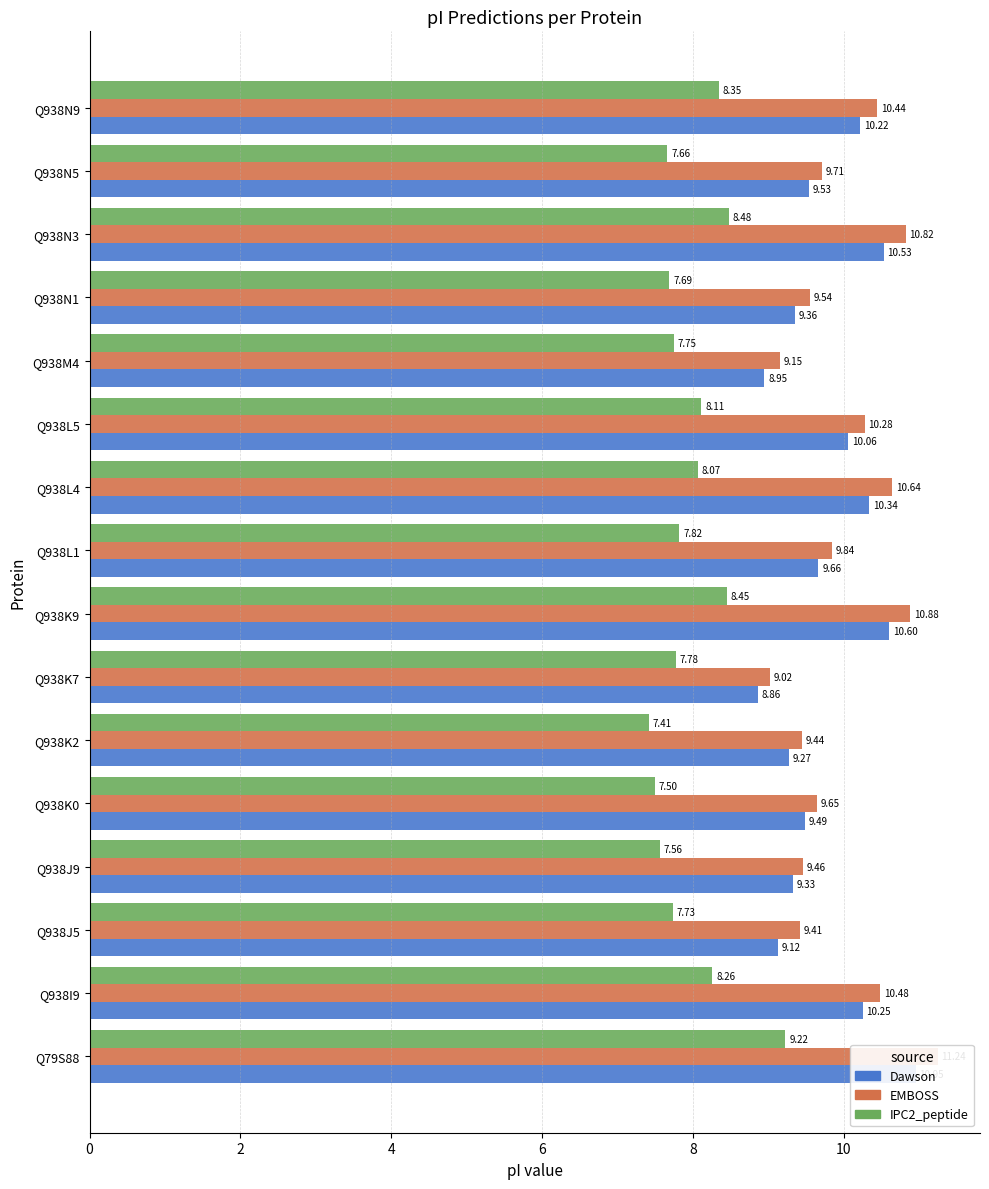

What is the difference between the maximum and second lowest values in the Dawson series?

2.0